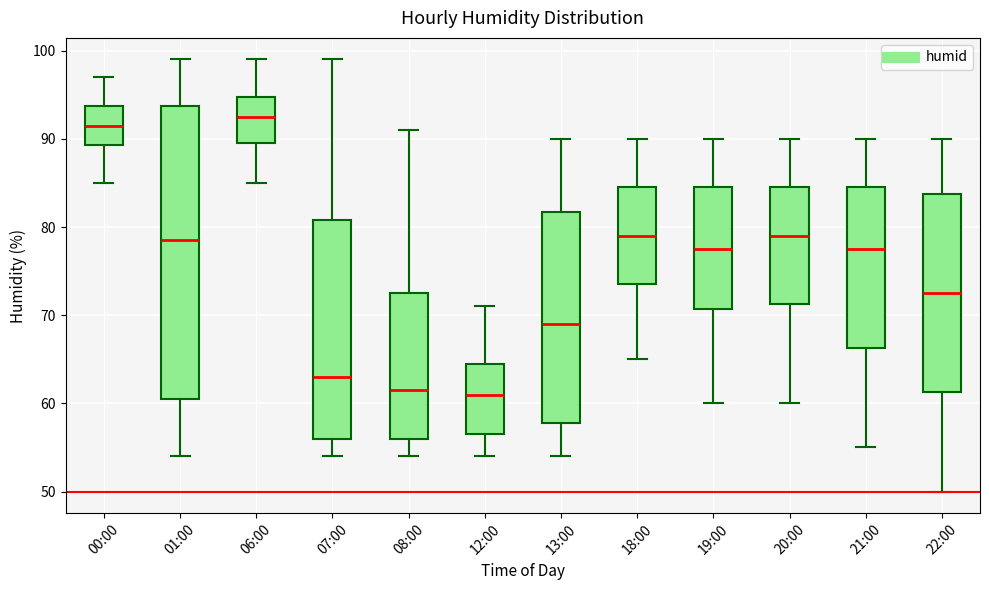

Which box is the tallest, from its lower edge to its upper edge?

01:00